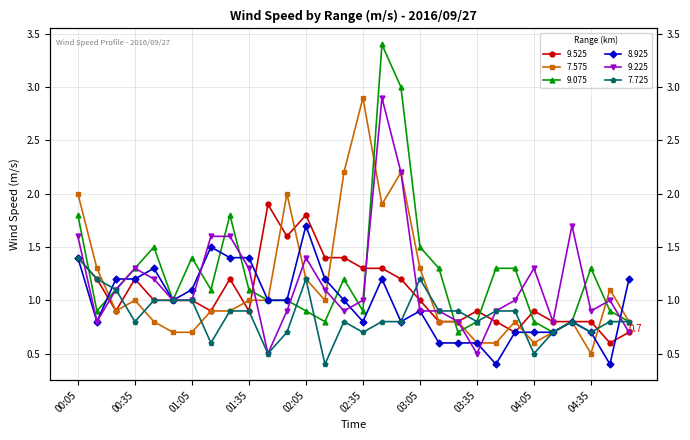

What are all the series names shown in the legend?

9.525, 7.575, 9.075, 8.925, 9.225, 7.725